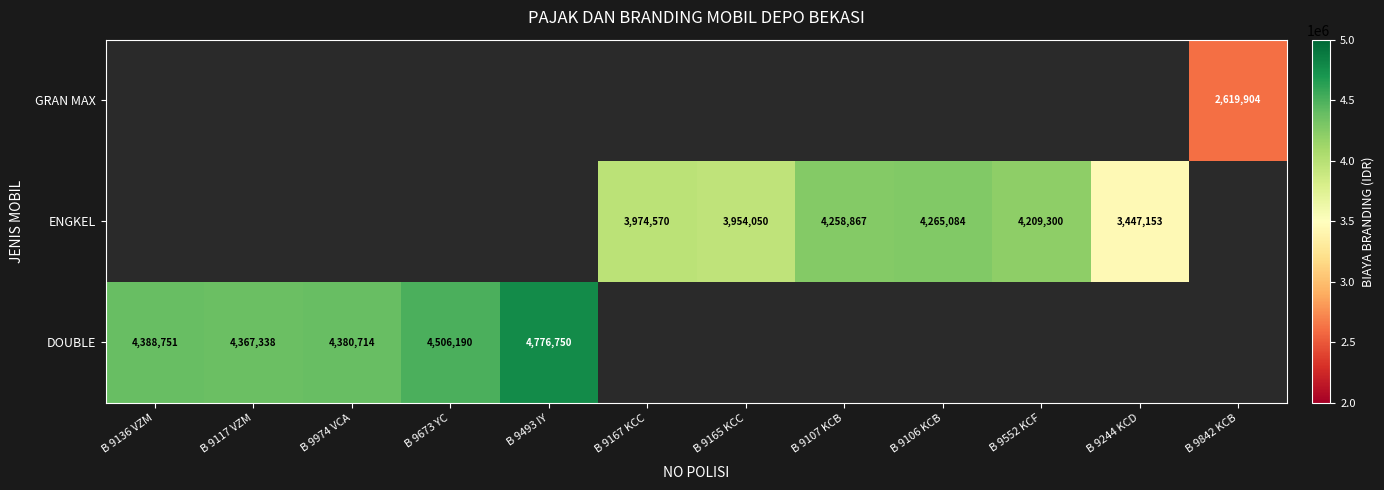

What is the difference between the DOUBLE values at B 9974 VCA and B 9117 VZM?

13376